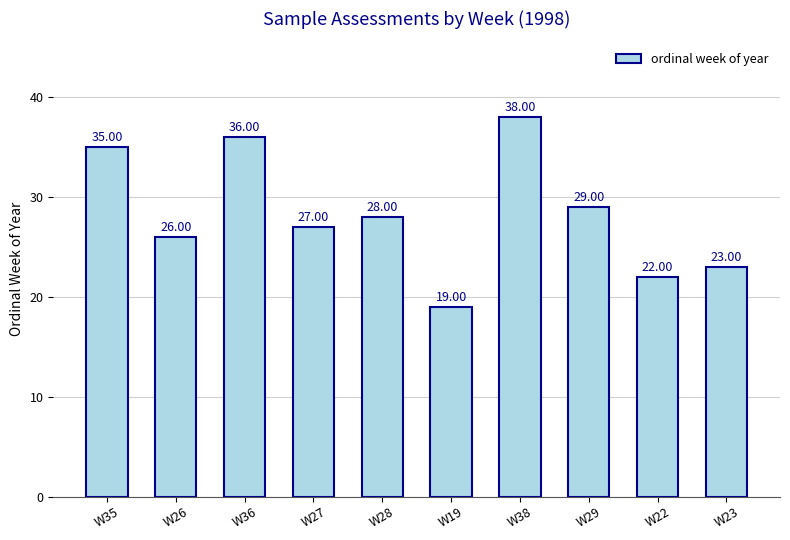

At which category does the chart reach its minimum across all series?

W19